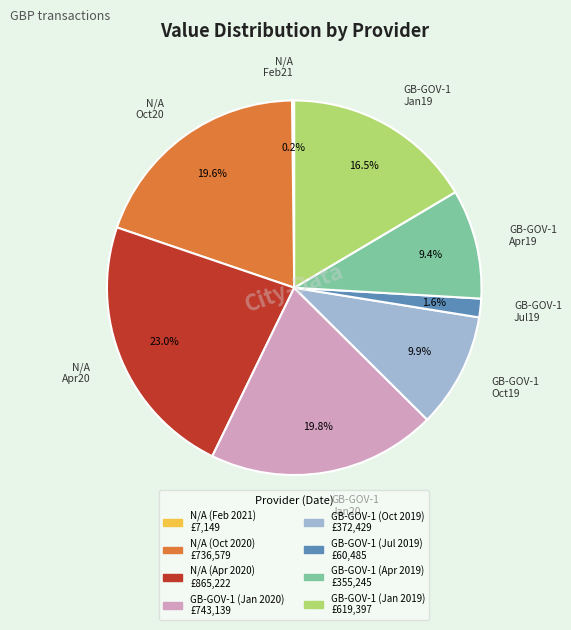

Is the sum of GB-GOV-1 (Jan 2019) and GB-GOV-1 (Jul 2019) greater than half?

No